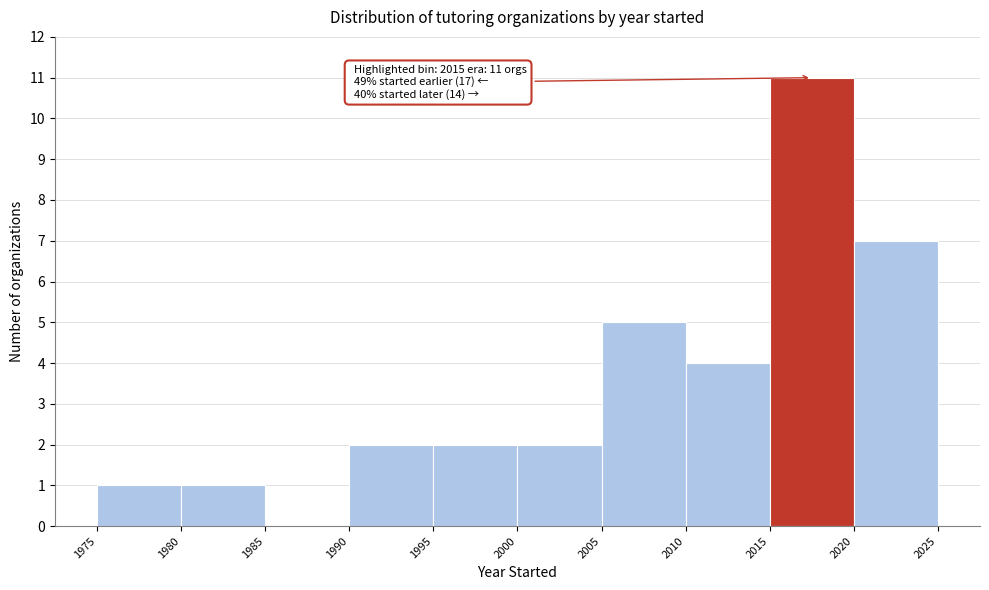

Which range on the x-axis has the tallest bar?

2015 to 2020